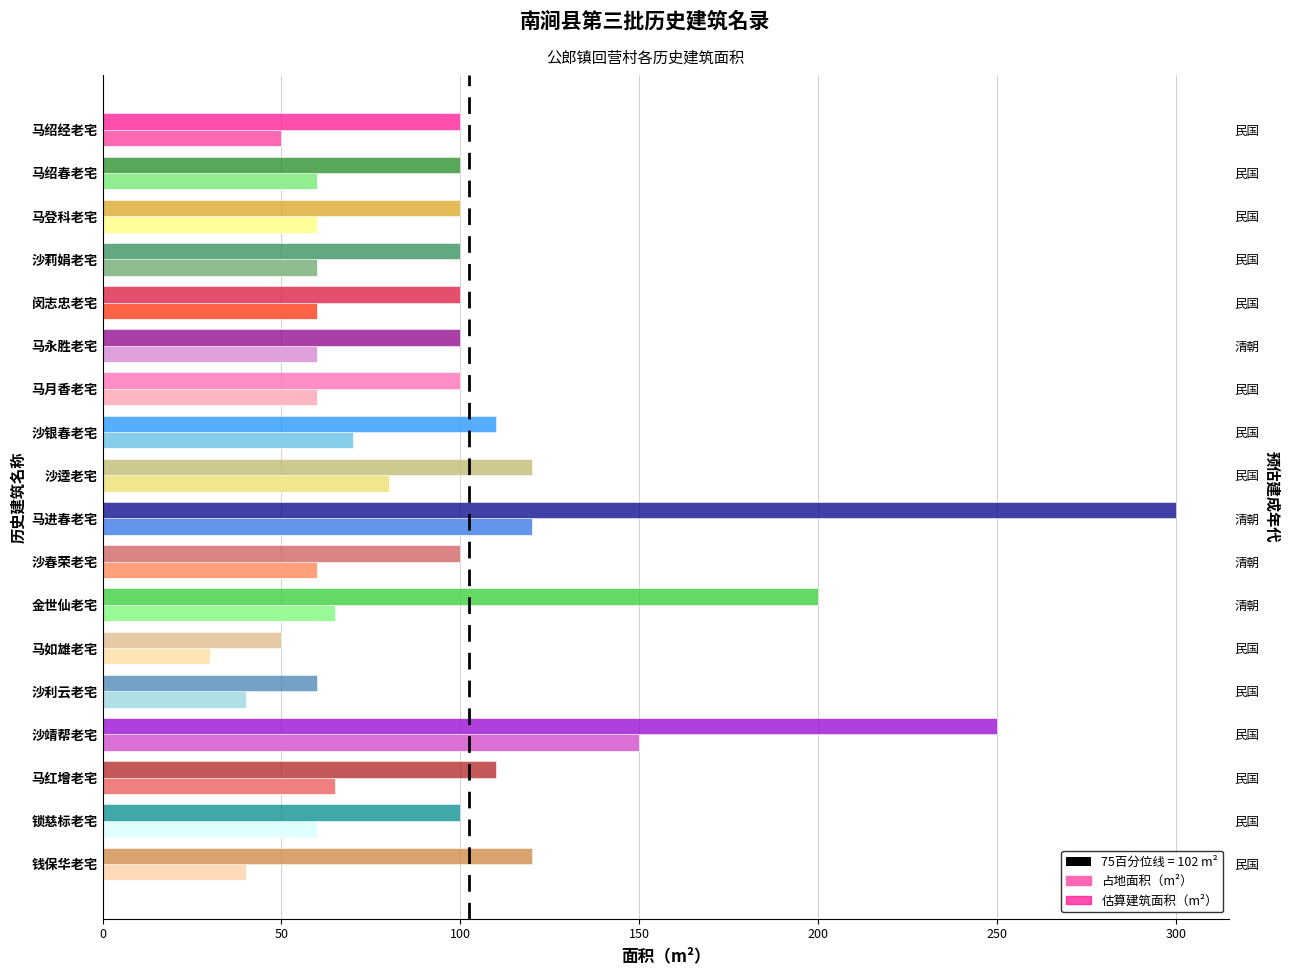

Between 沙利云老宅 and 马红增老宅, which is larger?

马红增老宅